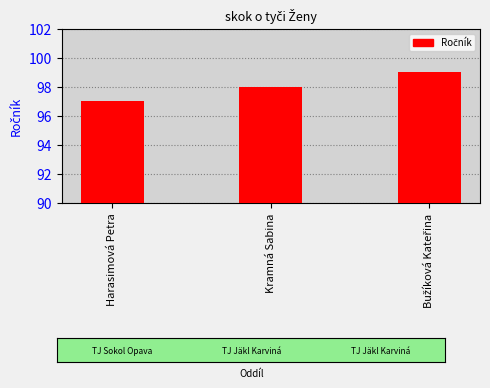

What is the average value?

98